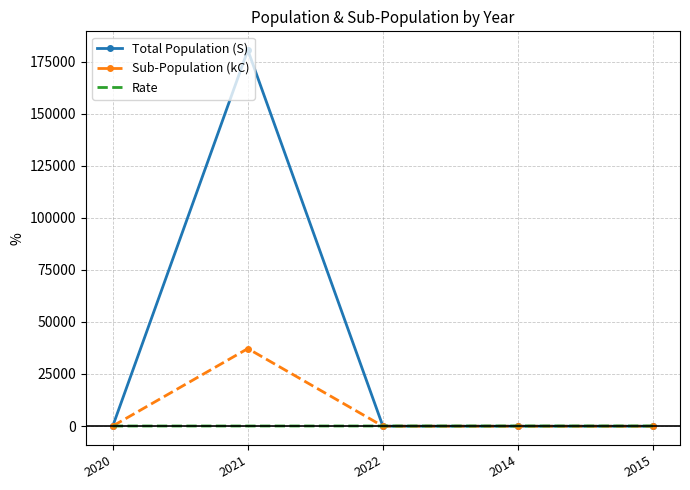

Read the Sub-Population (kC) value at 2014.

-97.1